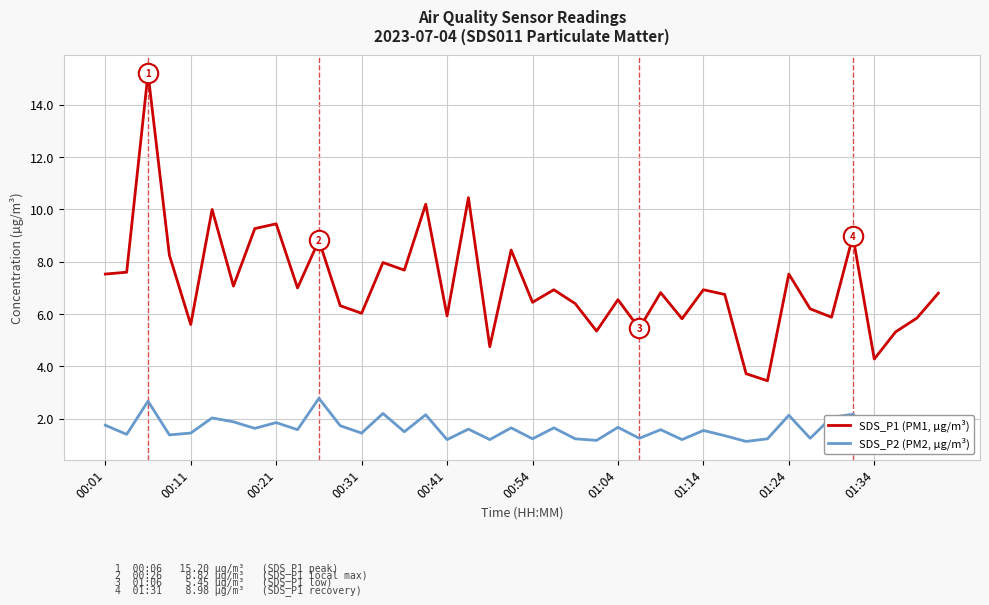

What are all the series names shown in the legend?

SDS_P1 (PM1, µg/m³), SDS_P2 (PM2, µg/m³)